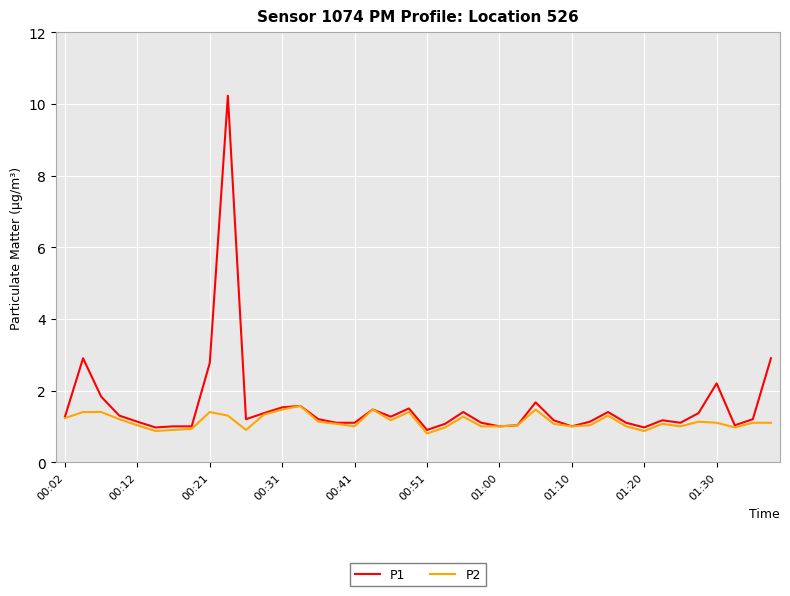

What is the lowest value of the P2 series?

0.8